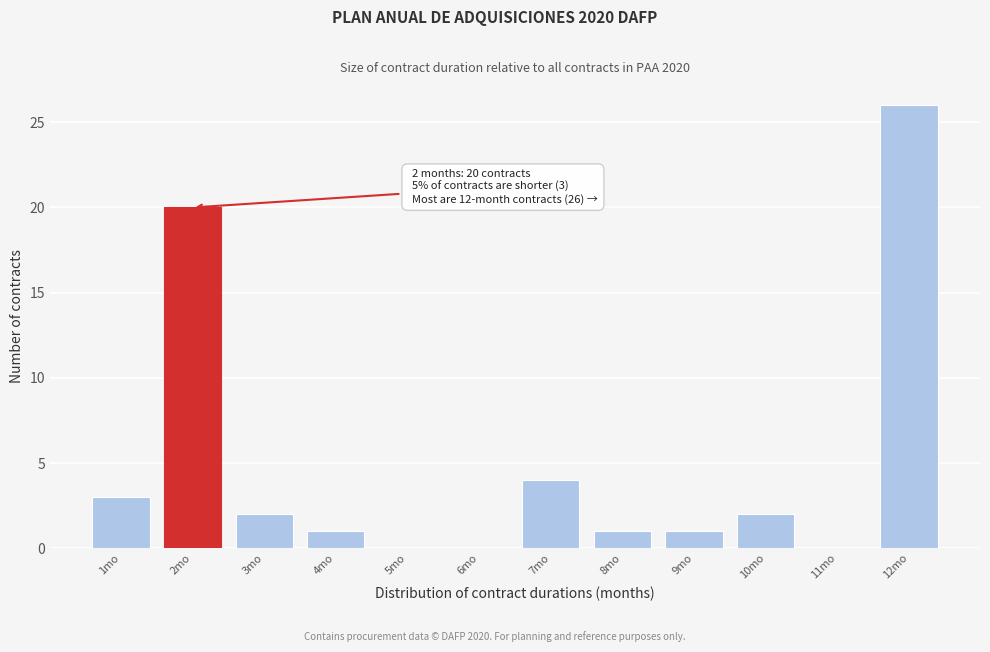

Over which range of the x-axis is the bar tallest?

11.5 to 12.5